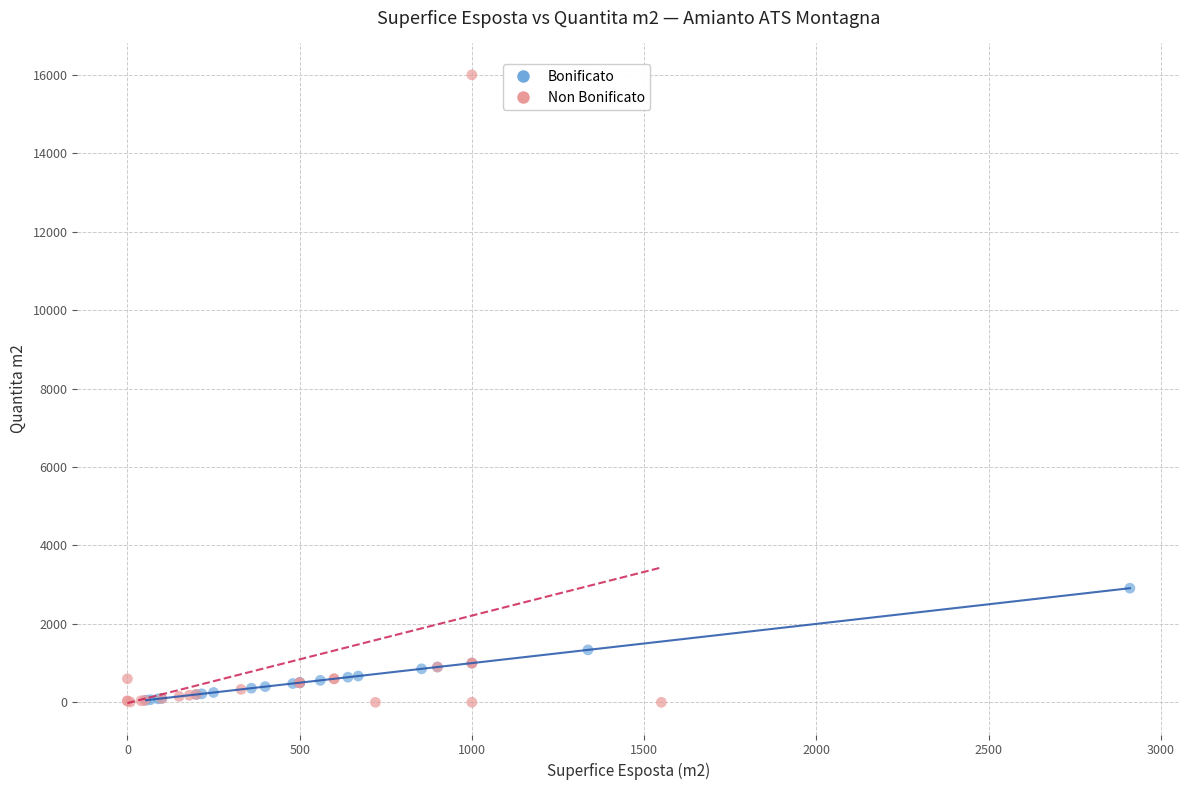

Which series has the widest spread of Y values?

Non Bonificato